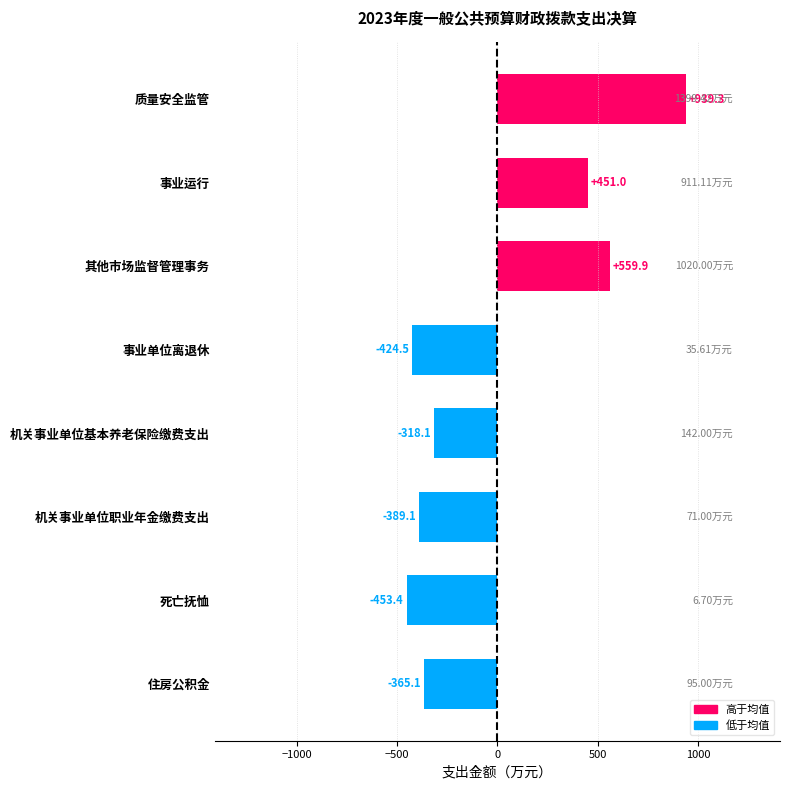

List the labels in order of value, smallest first.

死亡抚恤, 事业单位离退休, 机关事业单位职业年金缴费支出, 住房公积金, 机关事业单位基本养老保险缴费支出, 事业运行, 其他市场监督管理事务, 质量安全监管